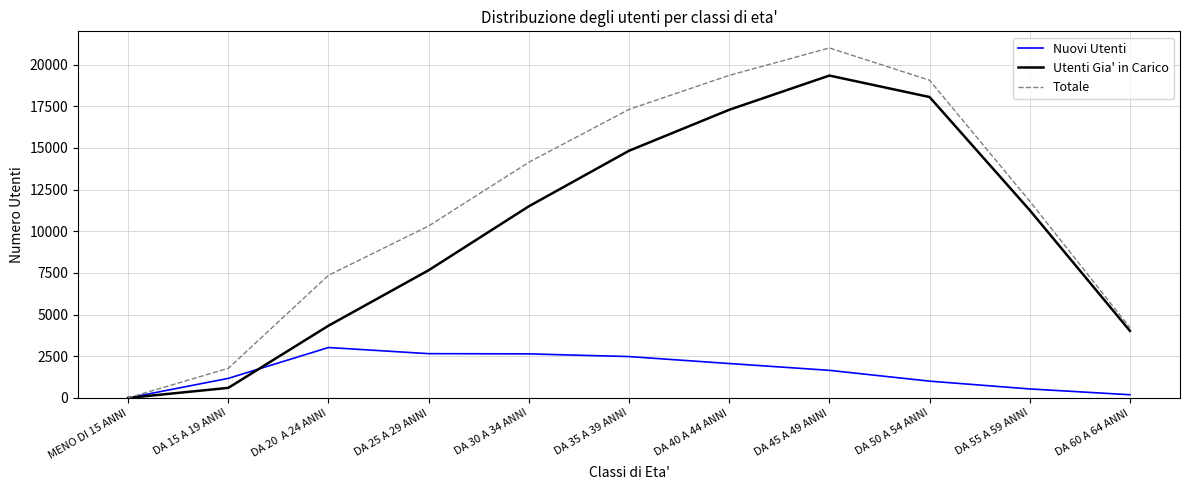

List the series in order of their overall mean, lowest first.

Nuovi Utenti, Utenti Gia' in Carico, Totale